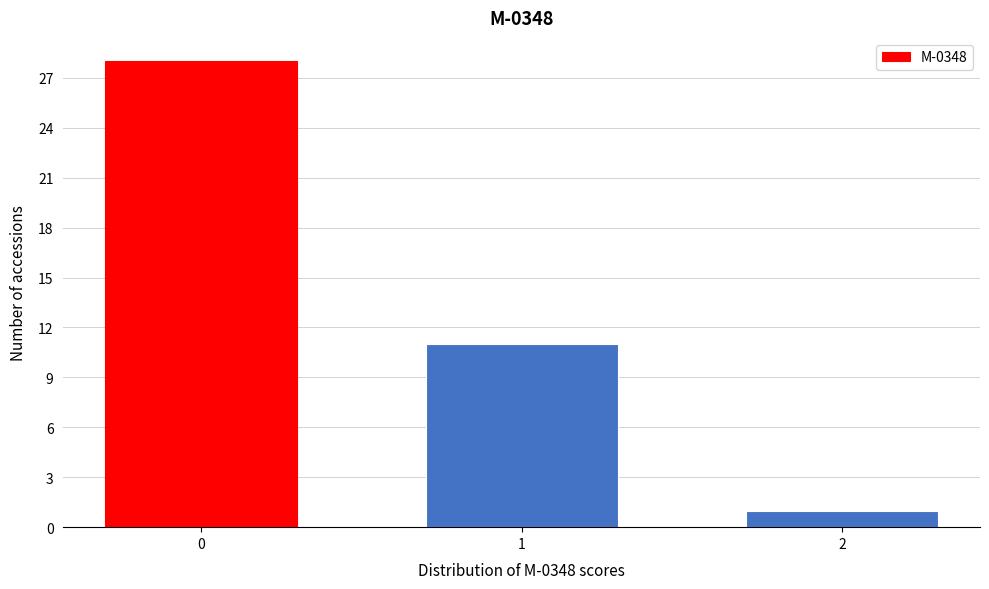

Reading right to left, list all the values displayed in this chart.

1	11	28